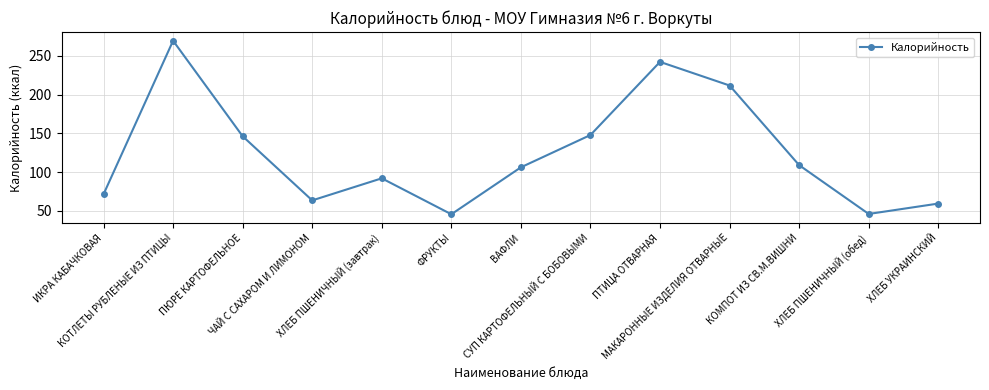

What is the difference between the maximum and minimum values?

224.0